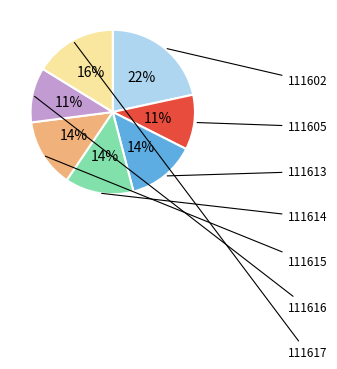

Is there any slice that represents more than half of the pie?

No